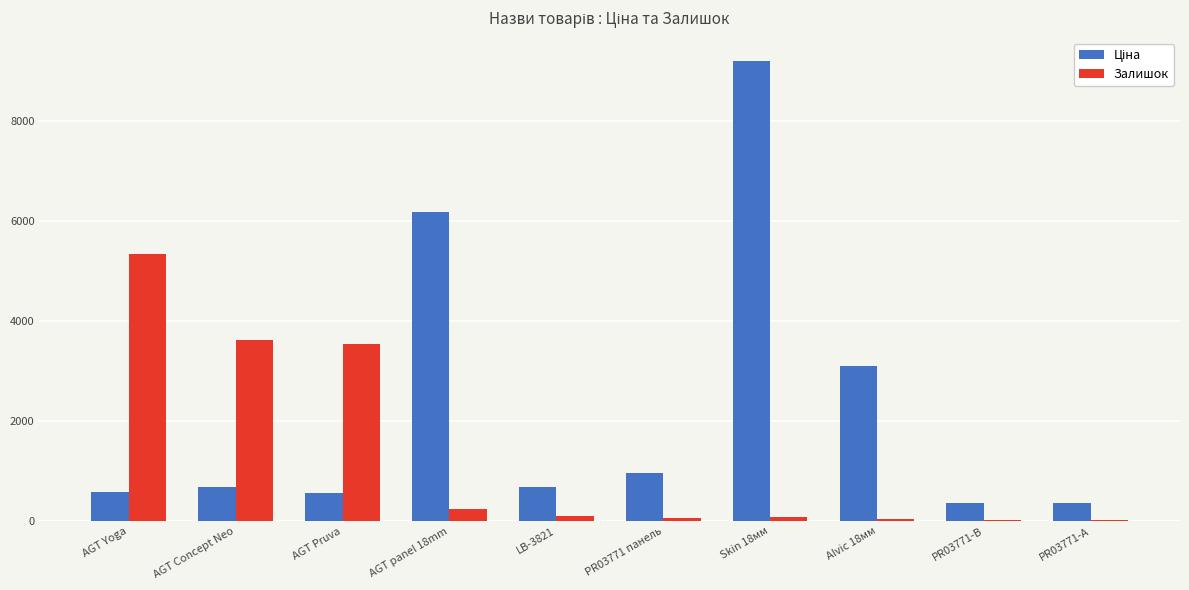

Between AGT Pruva and PR03771-B, which series saw the biggest shift?

Залишок